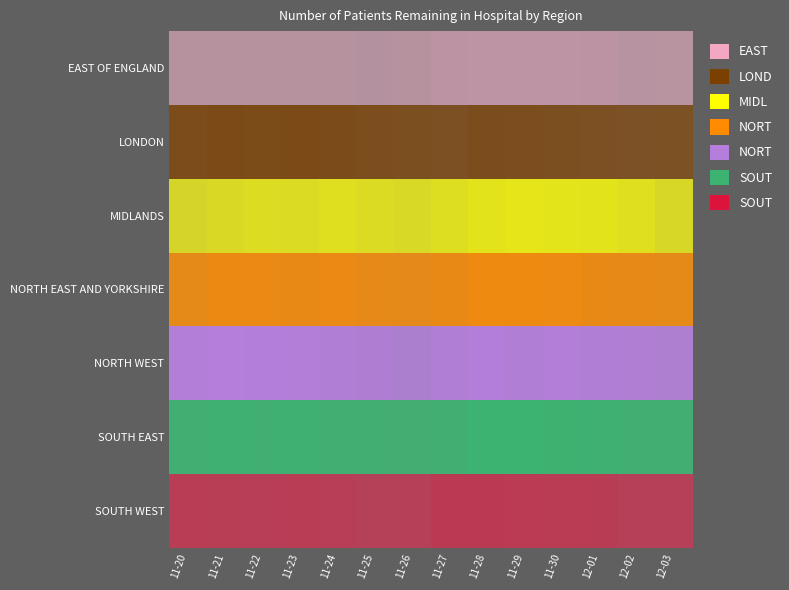

Reading left to right, list all the values displayed in this chart.

EAST OF ENGLAND: 575	574	574	580	593	558	574	646	663	674	667	643	605	613
LONDON: 1042	1082	1057	1077	1053	993	979	949	1018	1003	979	944	920	931
MIDLANDS: 870	922	949	945	984	939	908	979	1029	1050	1036	1026	985	902
NORTH EAST AND YORKSHIRE: 1053	1114	1101	1085	1103	1066	1037	1095	1152	1145	1135	1099	1070	1046
NORTH WEST: 1263	1309	1299	1280	1244	1193	1120	1251	1300	1220	1271	1249	1201	1170
SOUTH EAST: 1238	1256	1230	1253	1222	1198	1172	1242	1328	1326	1284	1269	1224	1208
SOUTH WEST: 794	786	780	795	791	746	753	837	837	836	824	808	753	753